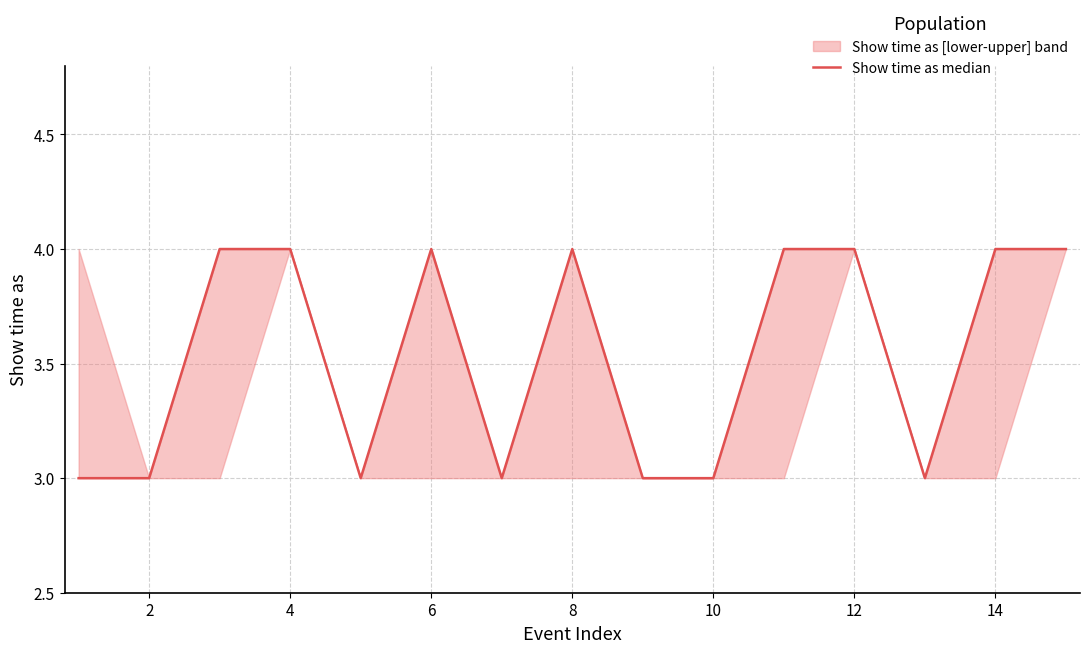

True or false: the data shows 5 at 8.

False